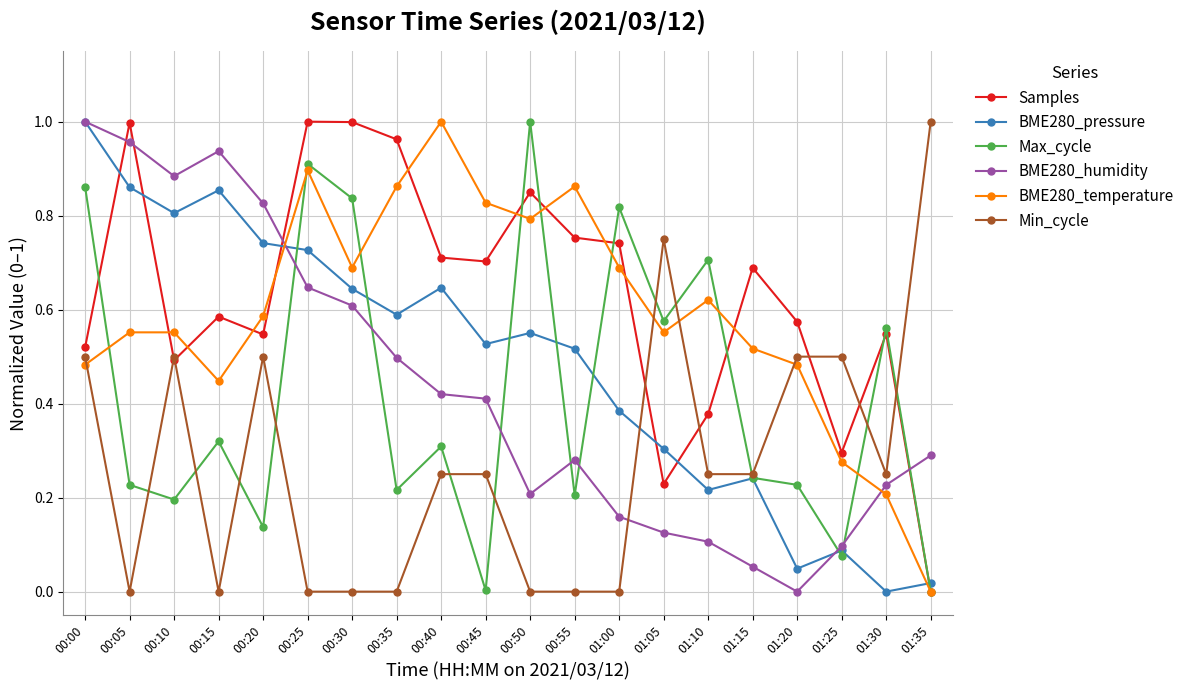

Which series has the largest total across all categories?

Samples